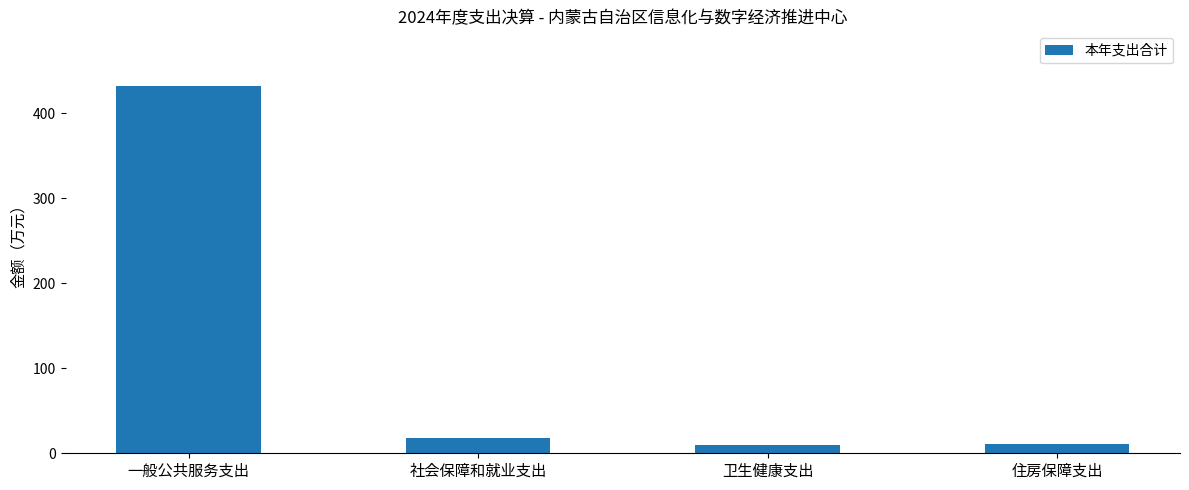

At which category does the chart reach its peak across all series?

一般公共服务支出